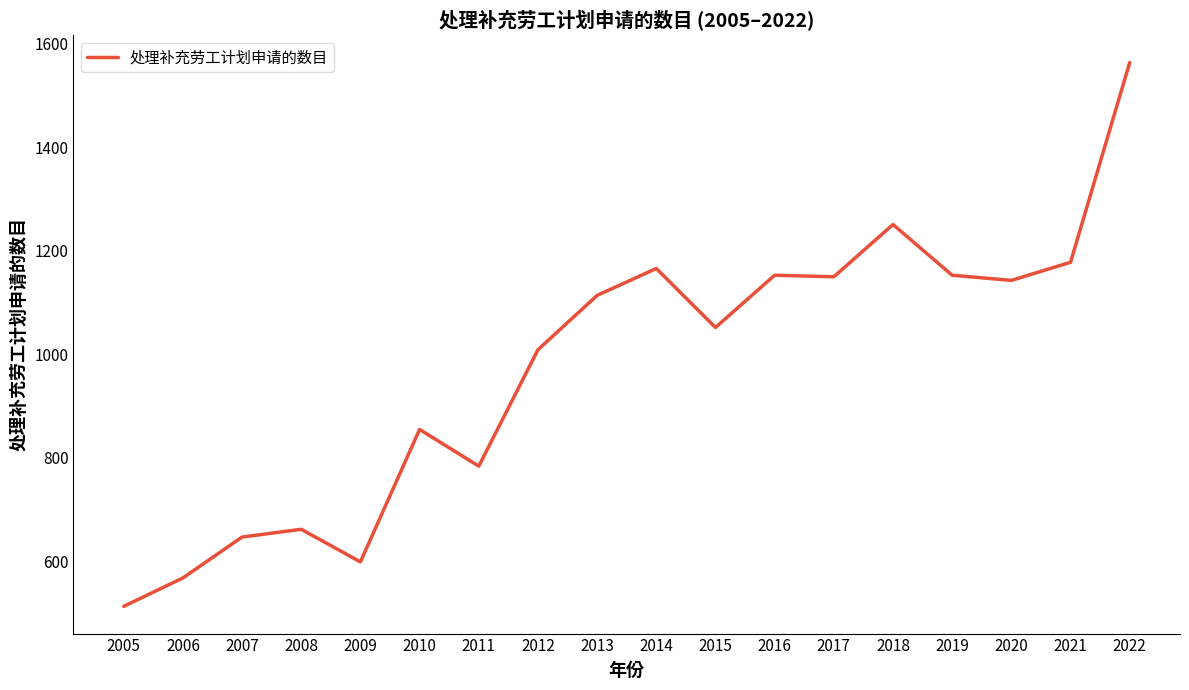

The chart shows a value of 704 at 2005. True or false?

False